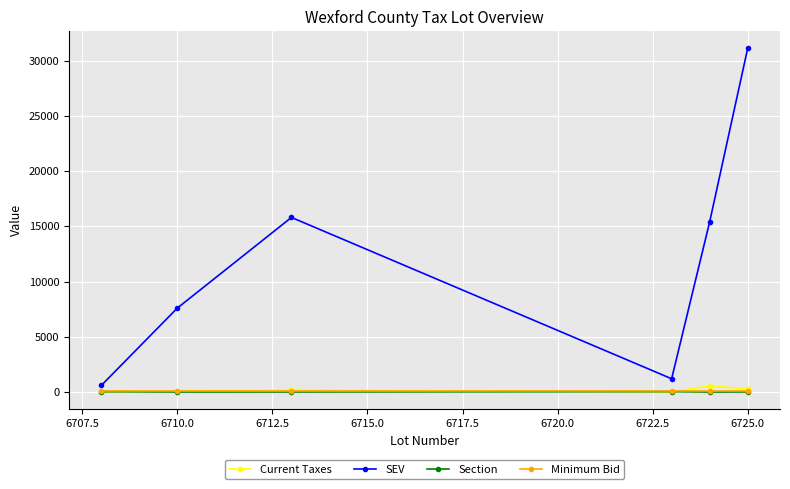

Which series has the largest range (max minus min)?

SEV